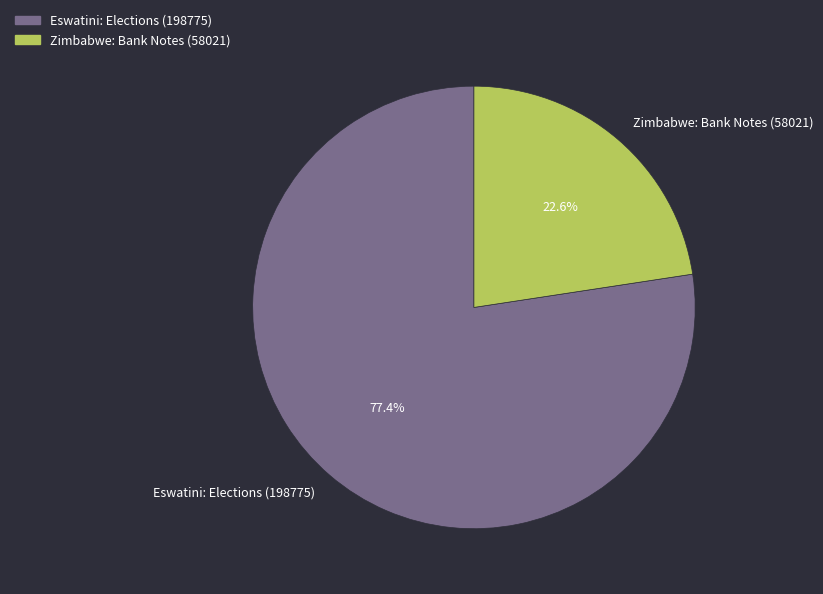

Does any single category account for the majority?

Yes